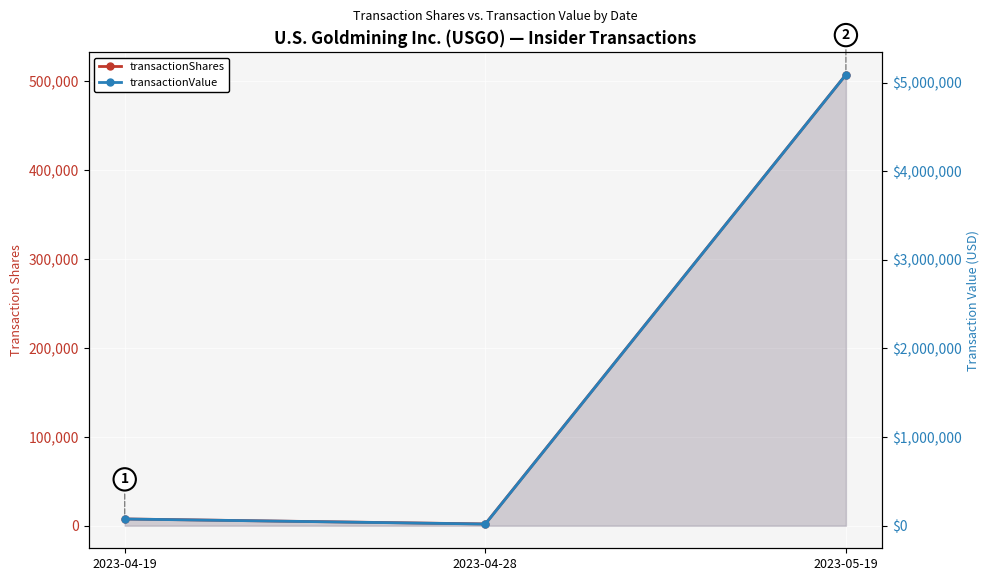

Reading right to left, what are all the values shown in this chart?

transactionShares: 2023-05-19=506785	2023-04-28=2000	2023-04-19=7600
transactionValue: 2023-05-19=5088200	2023-04-28=19150	2023-04-19=76000